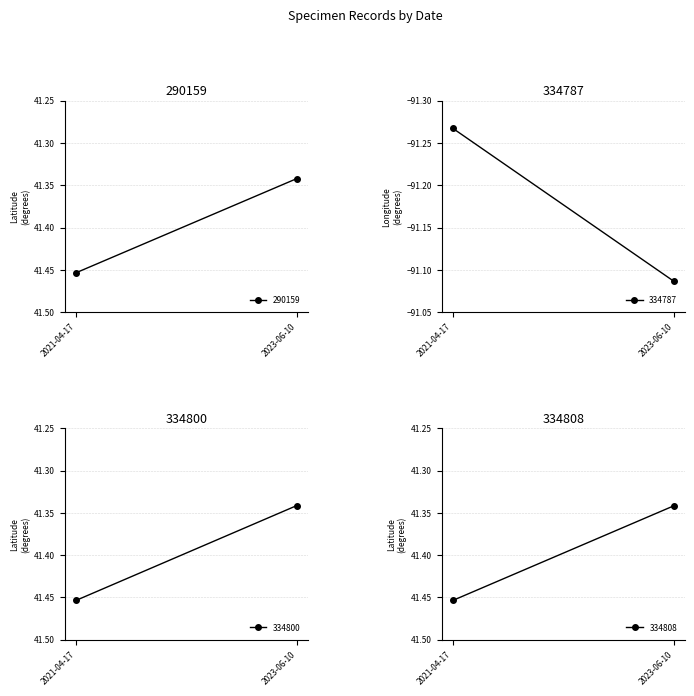

What is the minimum value shown in the chart?

-91.3